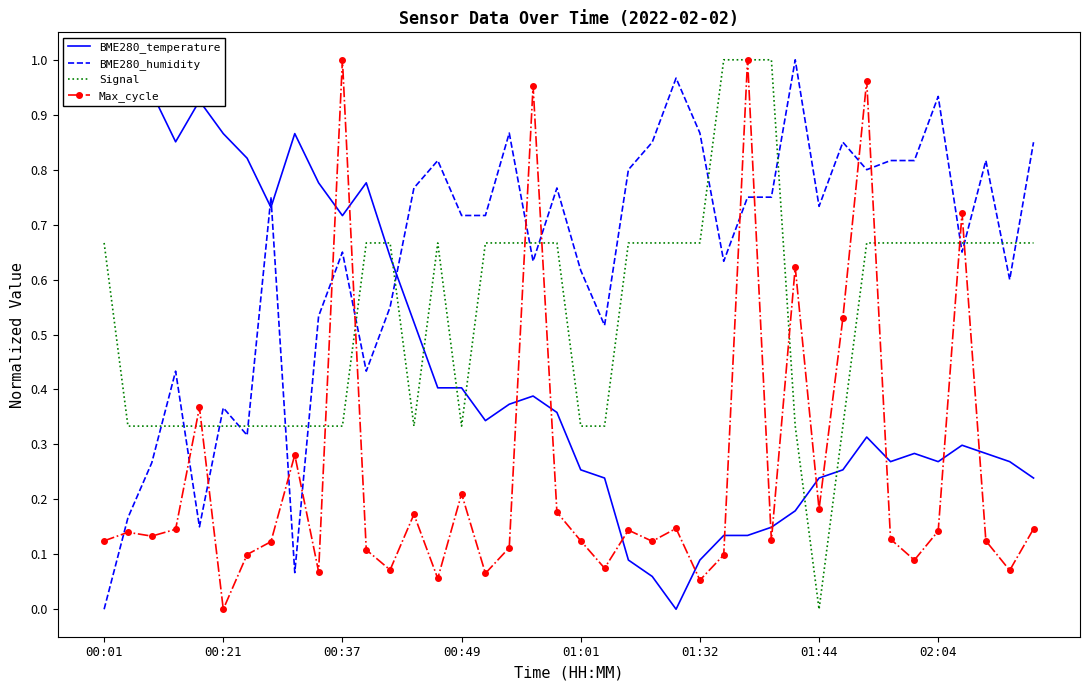

Which series has the largest range (max minus min)?

BME280_temperature